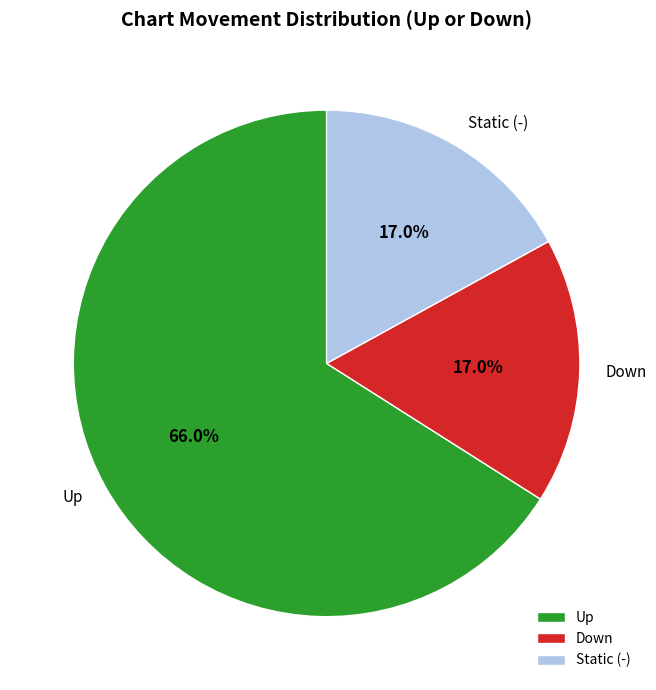

What portion of the pie excludes Static (-)?

83.0%